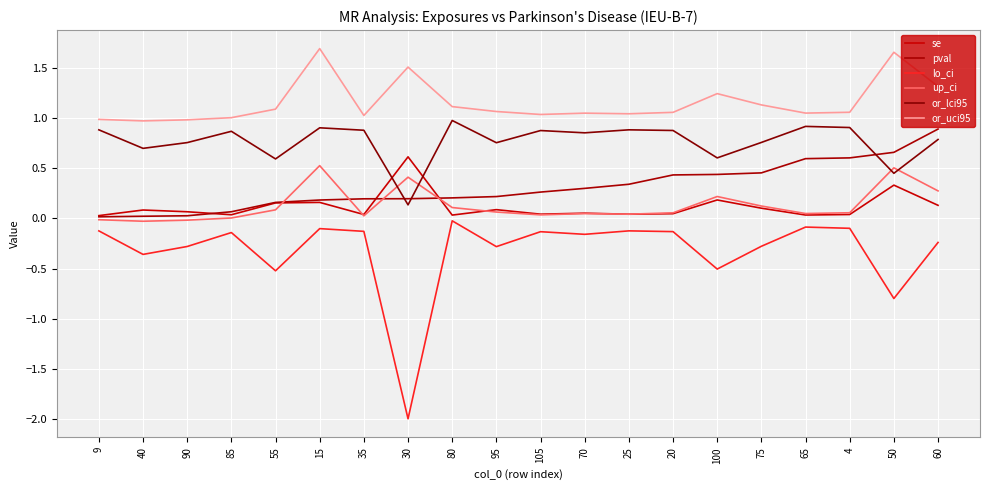

Where is the first local maximum for lo_ci?

85